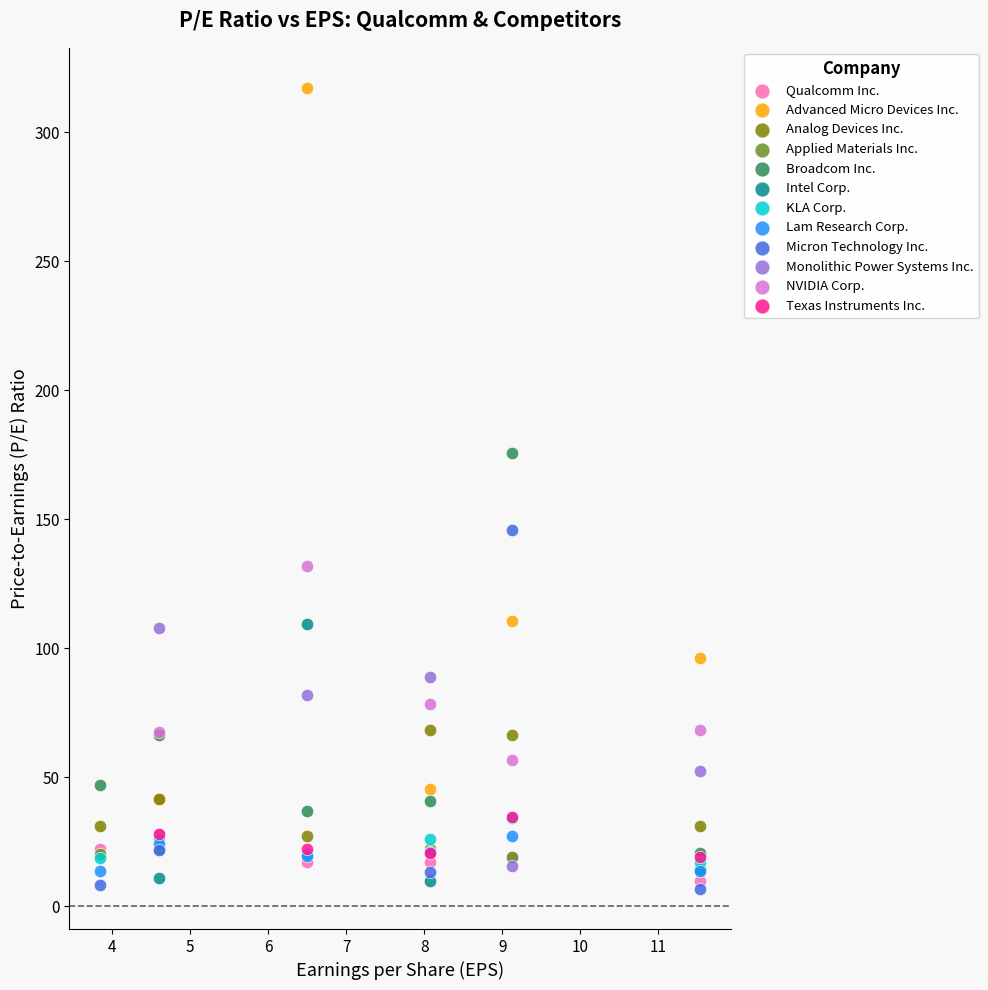

Which series reaches the maximum Y coordinate?

Advanced Micro Devices Inc.